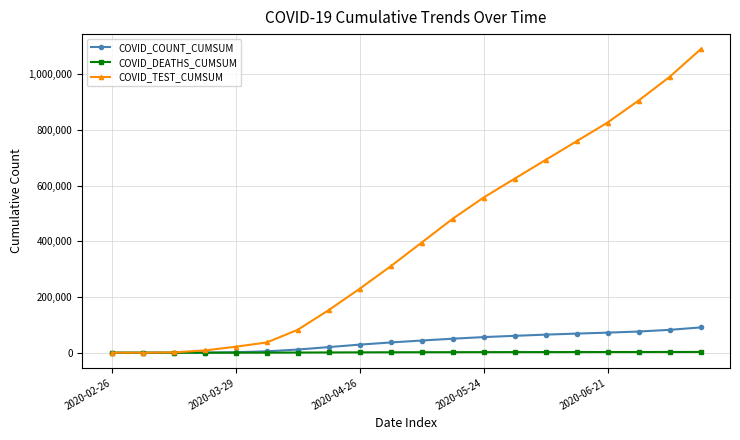

How many lines are shown in the chart?

3